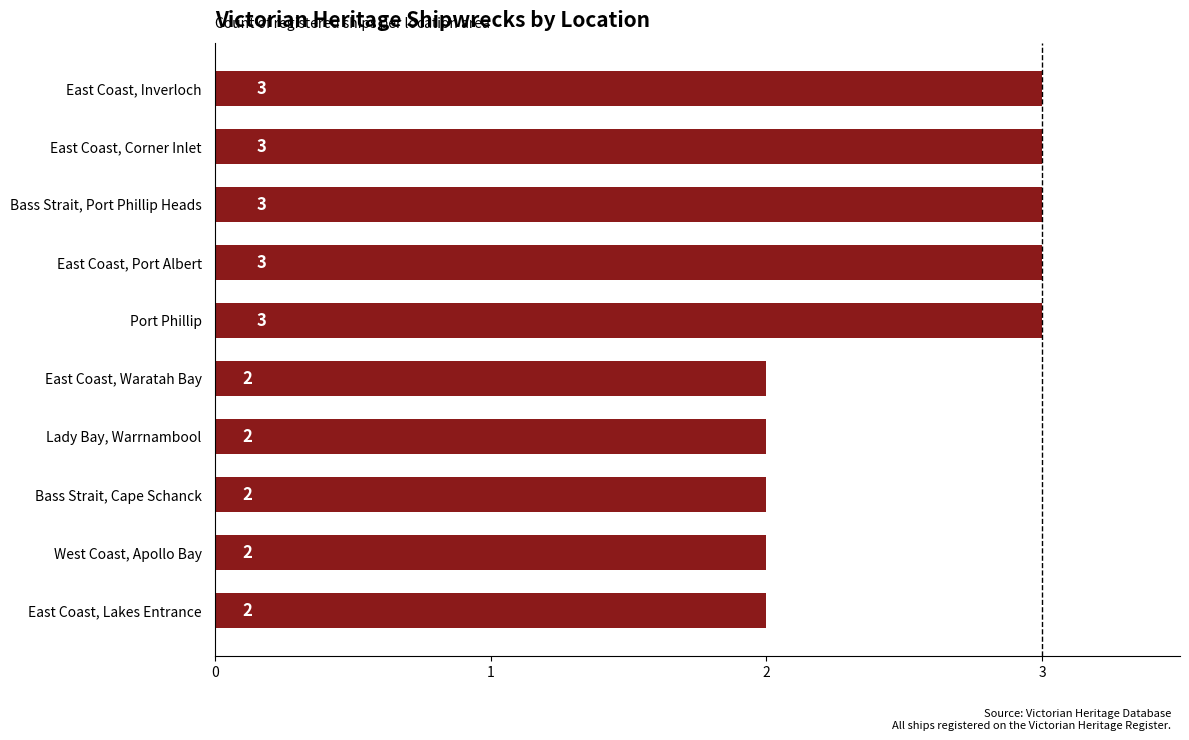

Read the value at Port Phillip.

3